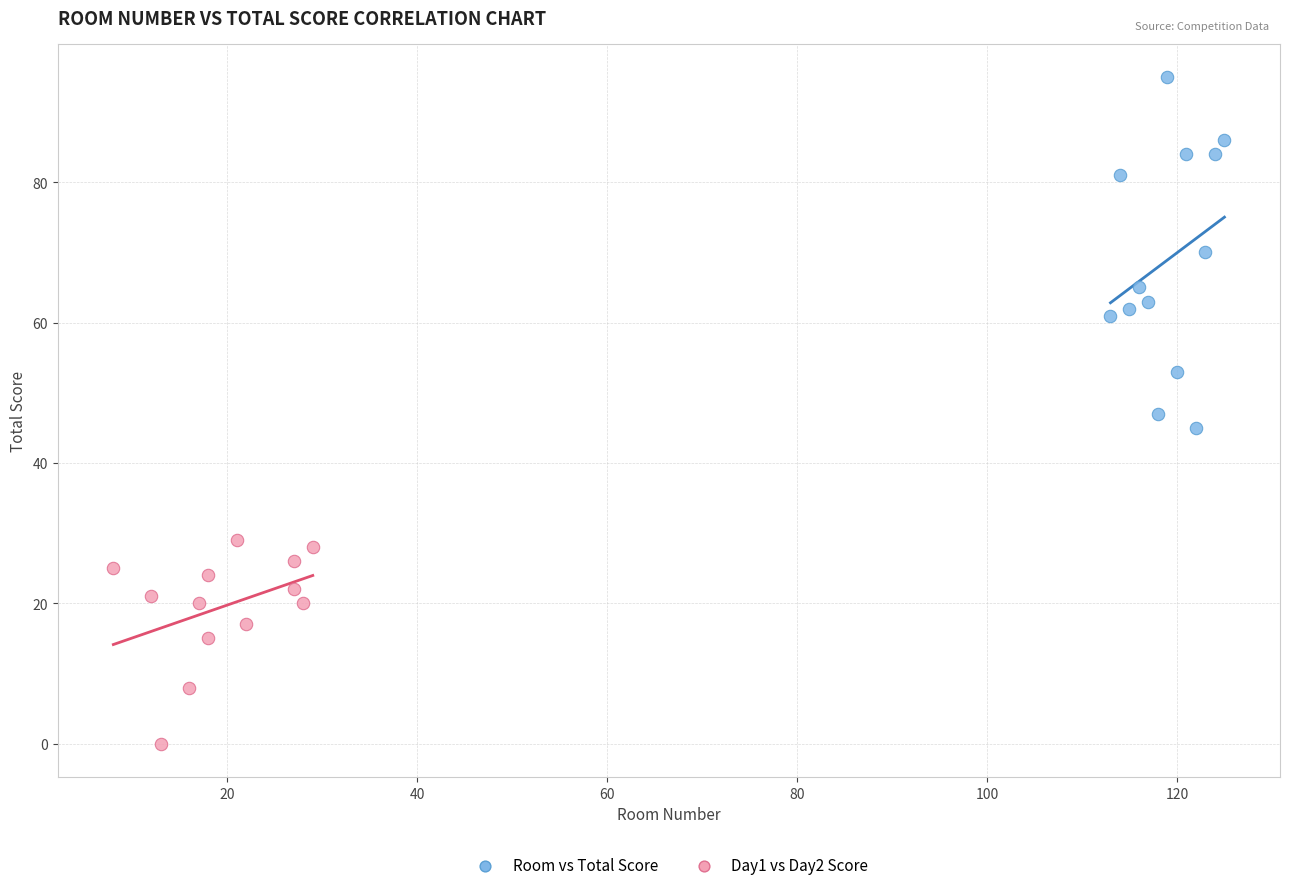

What are all the series names shown in the legend?

Room vs Total Score, Day1 vs Day2 Score